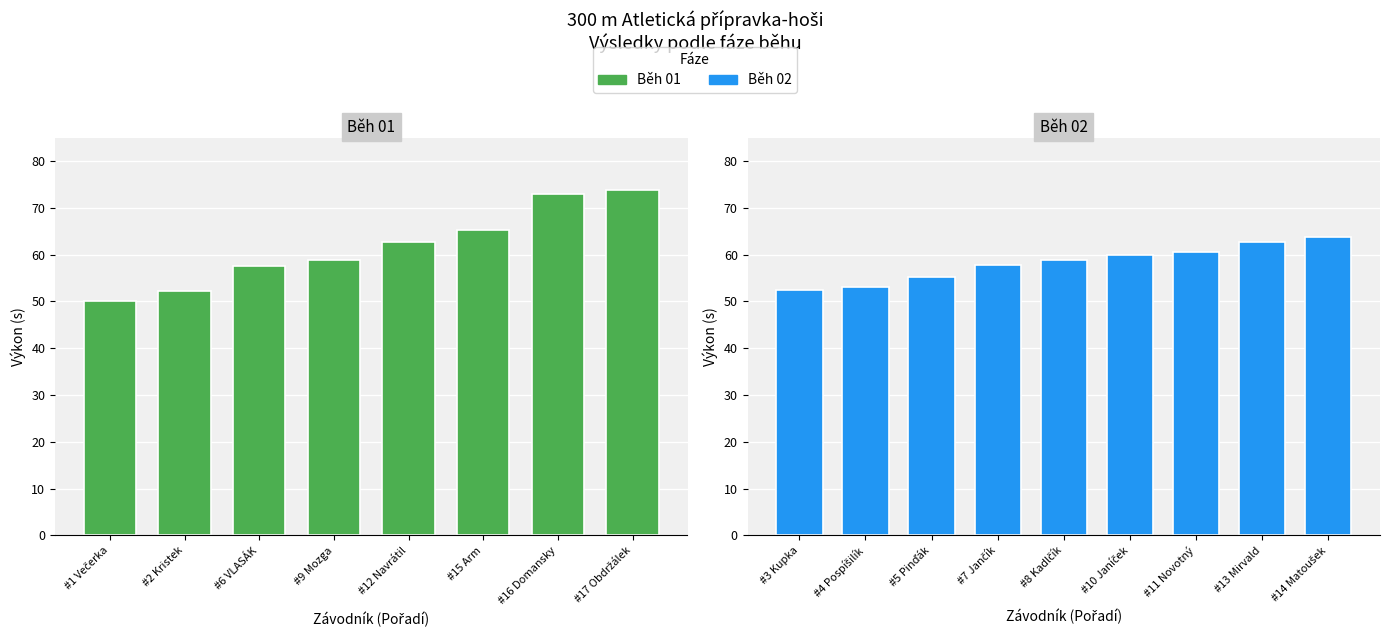

How many data points are less than 58?

7